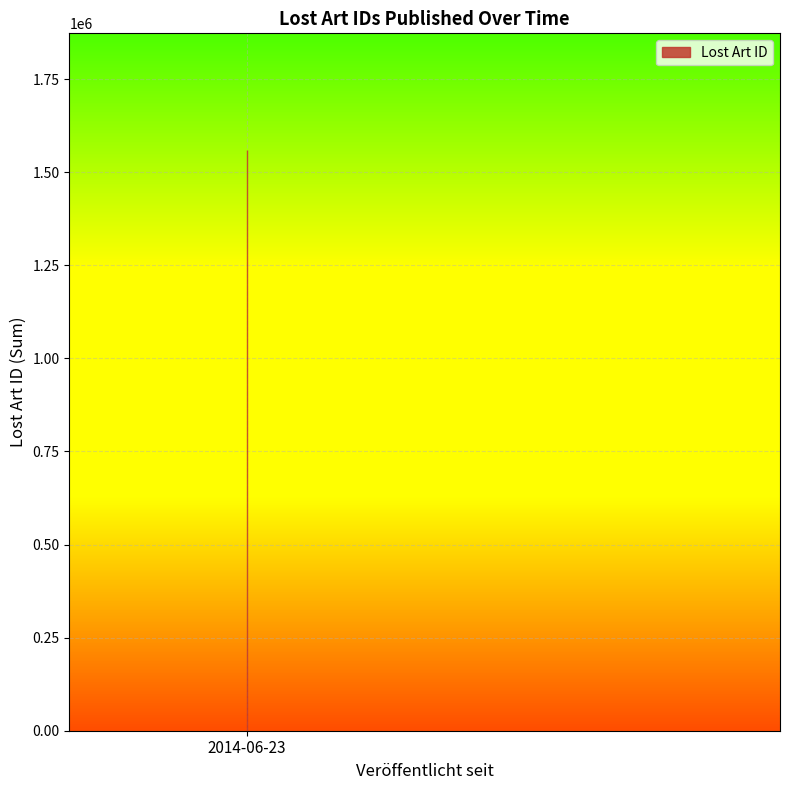

Between 2014-06-23 and 2014-06-23, which is larger?

2014-06-23